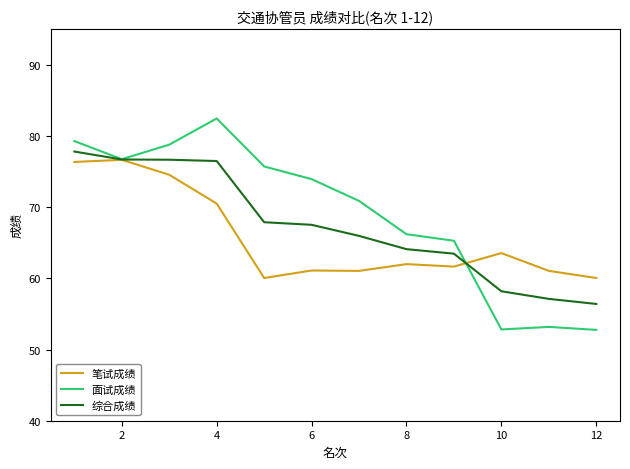

Which series has the largest range (max minus min)?

面试成绩